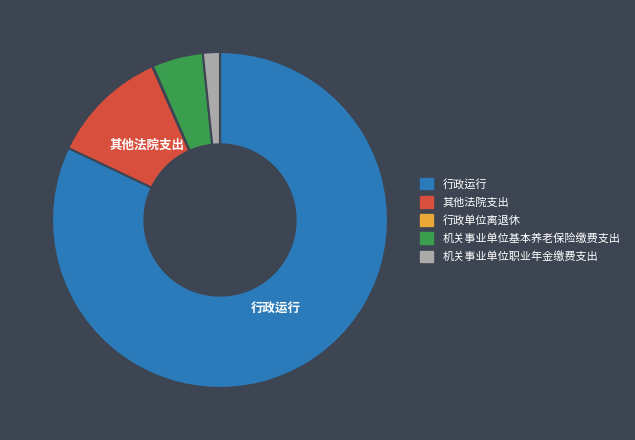

Which slice is the largest?

行政运行